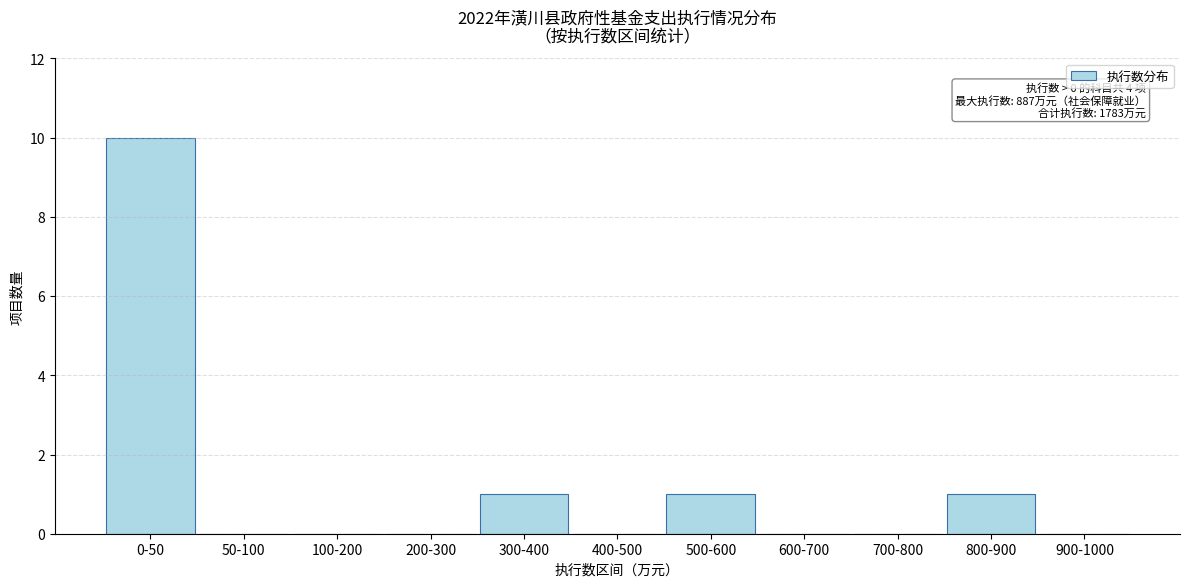

Reading left to right, list all the values displayed in this chart.

0-50=10	50-100=0	100-200=0	200-300=0	300-400=1	400-500=0	500-600=1	600-700=0	700-800=0	800-900=1	900-1000=0